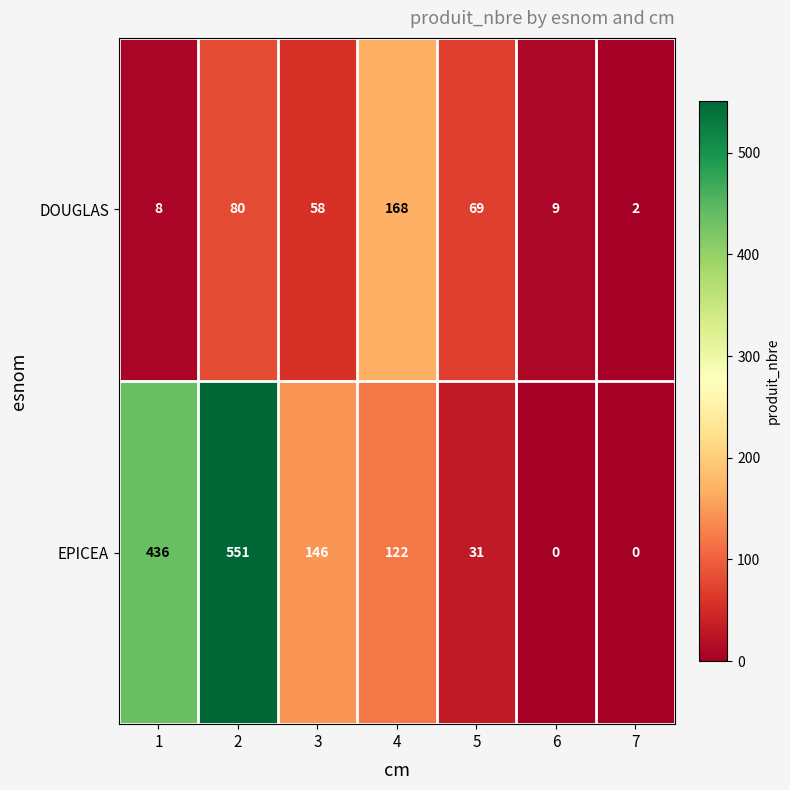

What is the total value across all series at 7?

2